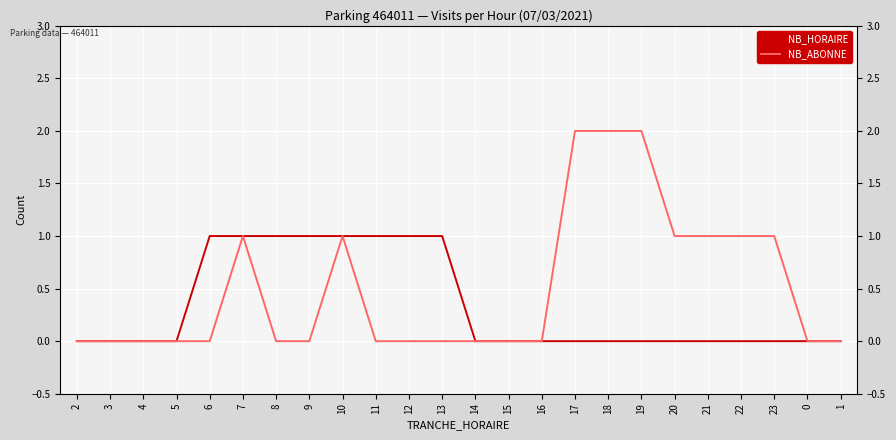

What is the label of the 12th point from the left?

13